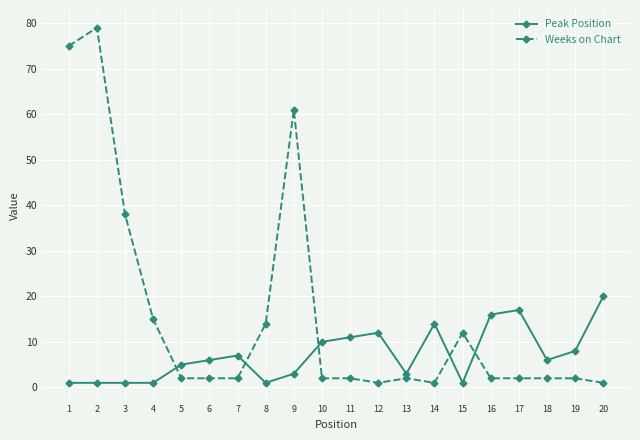

What is the value of the Weeks on Chart point at the 9th from the left?

61